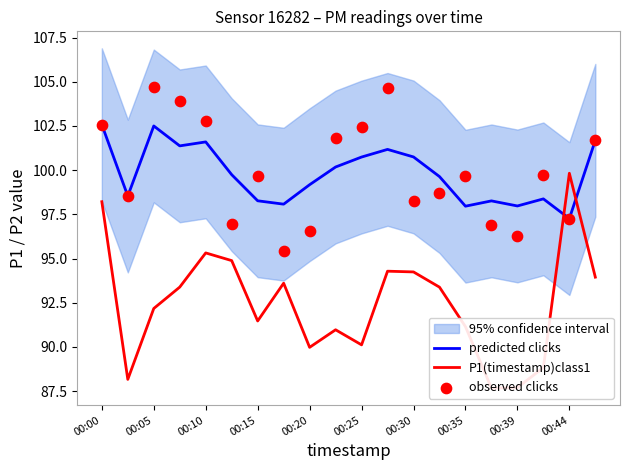

At how many categories does at least one series exceed 93?

20